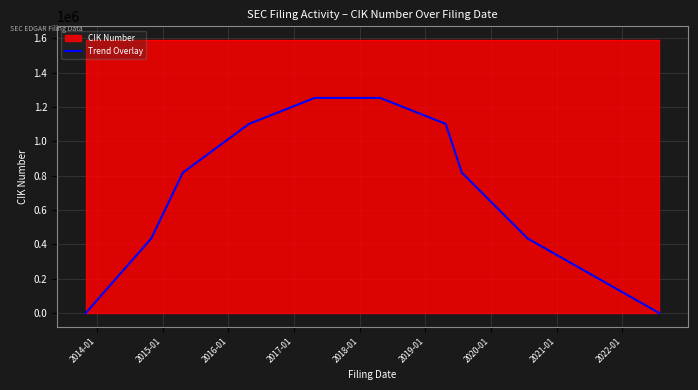

What is the maximum value for Trend Overlay?

1253015.0